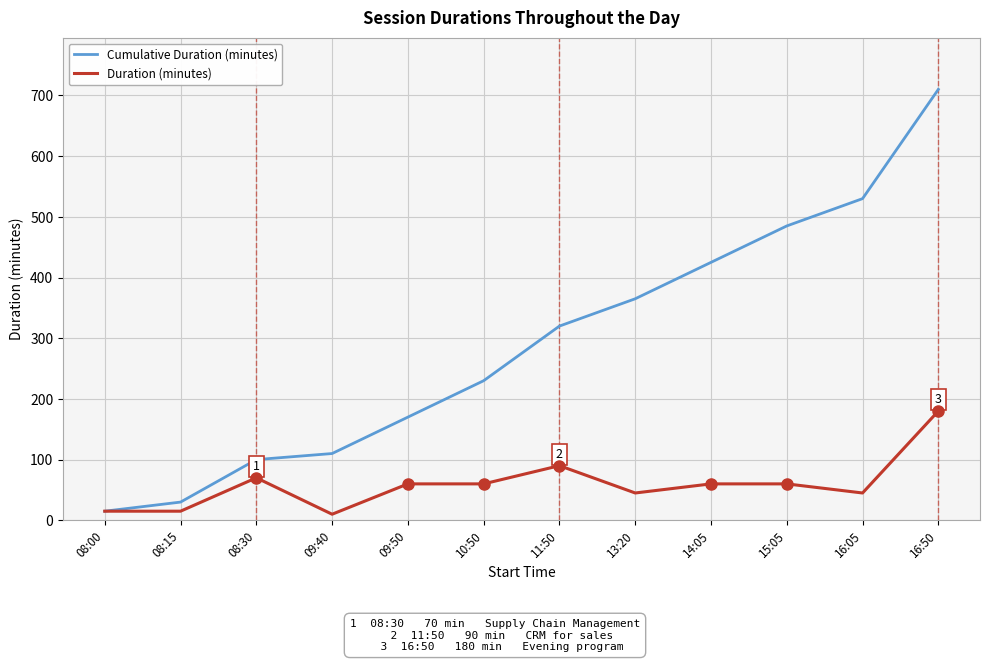

Does the chart have visible grid lines?

Yes